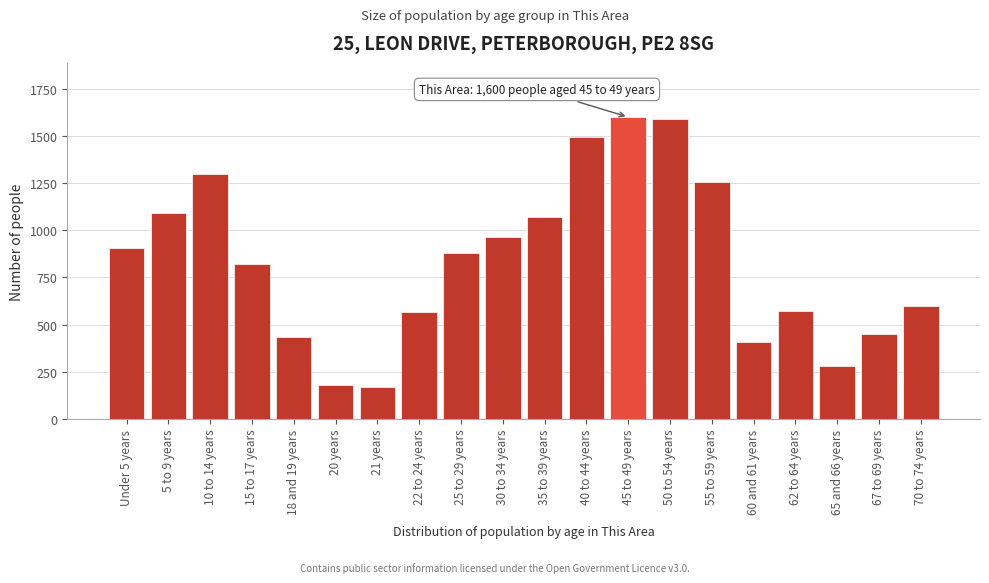

What is the difference between the values at 21 years and 5 to 9 years?

919